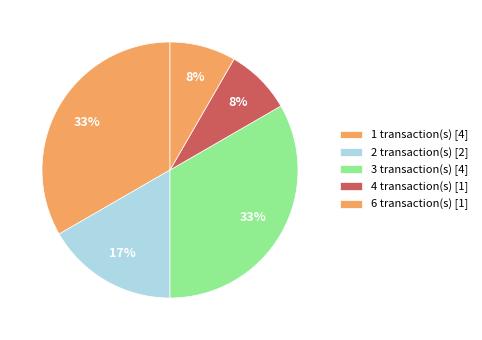

Count the number of slices in the pie.

5